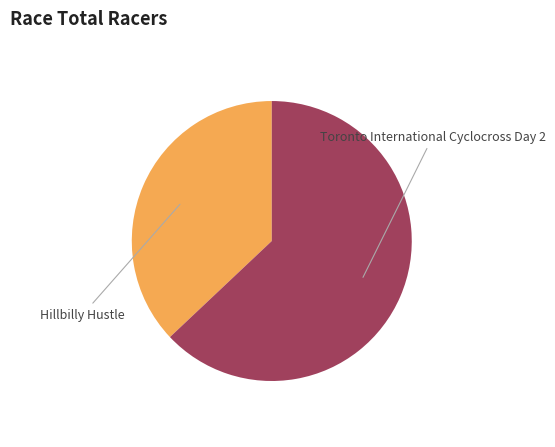

Is there any slice that represents more than half of the pie?

Yes